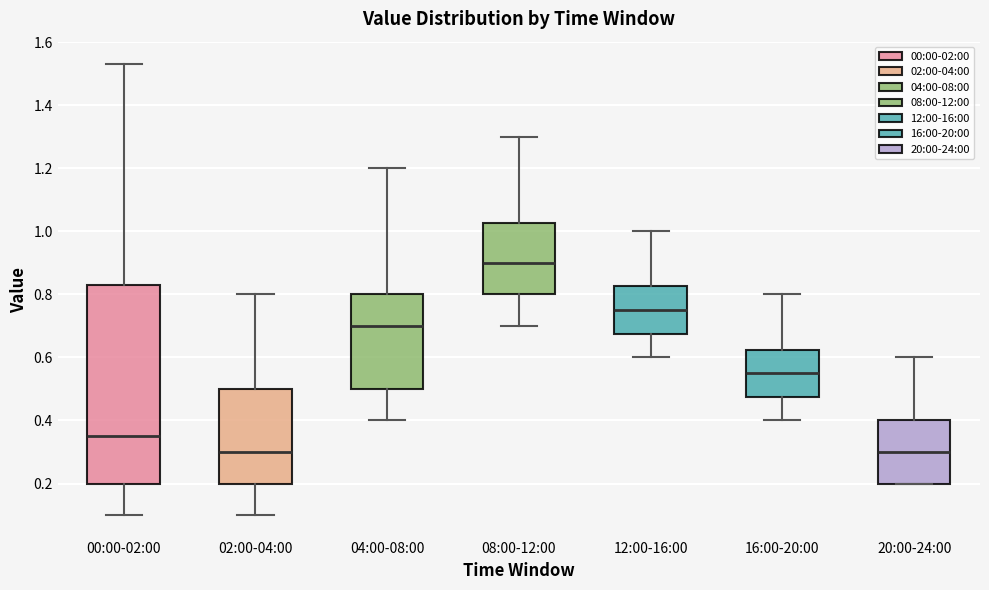

Reading left to right, read every box against the y-axis: the position of its median line, the range the box covers, and the ends of its whiskers. The values are not printed on the chart, so give them approximately, as read against the axis.

00:00-02:00: median 0.36, box 0.20 to 0.84, whiskers 0.10 to 1.54
02:00-04:00: median 0.30, box 0.20 to 0.50, whiskers 0.10 to 0.80
04:00-08:00: median 0.70, box 0.50 to 0.80, whiskers 0.40 to 1.20
08:00-12:00: median 0.90, box 0.80 to 1.02, whiskers 0.70 to 1.30
12:00-16:00: median 0.76, box 0.68 to 0.82, whiskers 0.60 to 1.00
16:00-20:00: median 0.56, box 0.48 to 0.62, whiskers 0.40 to 0.80
20:00-24:00: median 0.30, box 0.20 to 0.40, whiskers 0.20 to 0.60